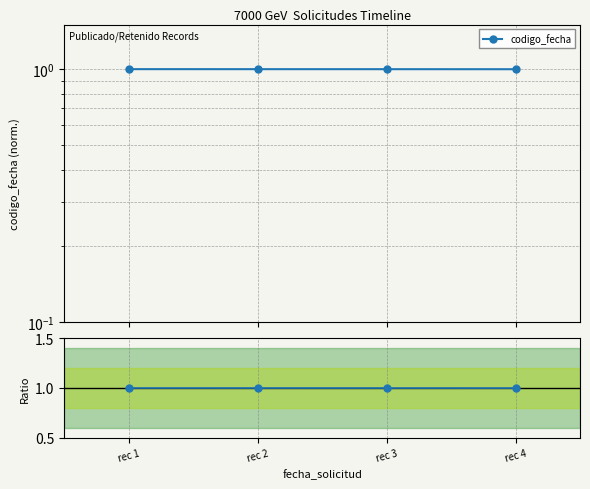

True or false: ratio to first has a value of 0.7 at rec 4.

False